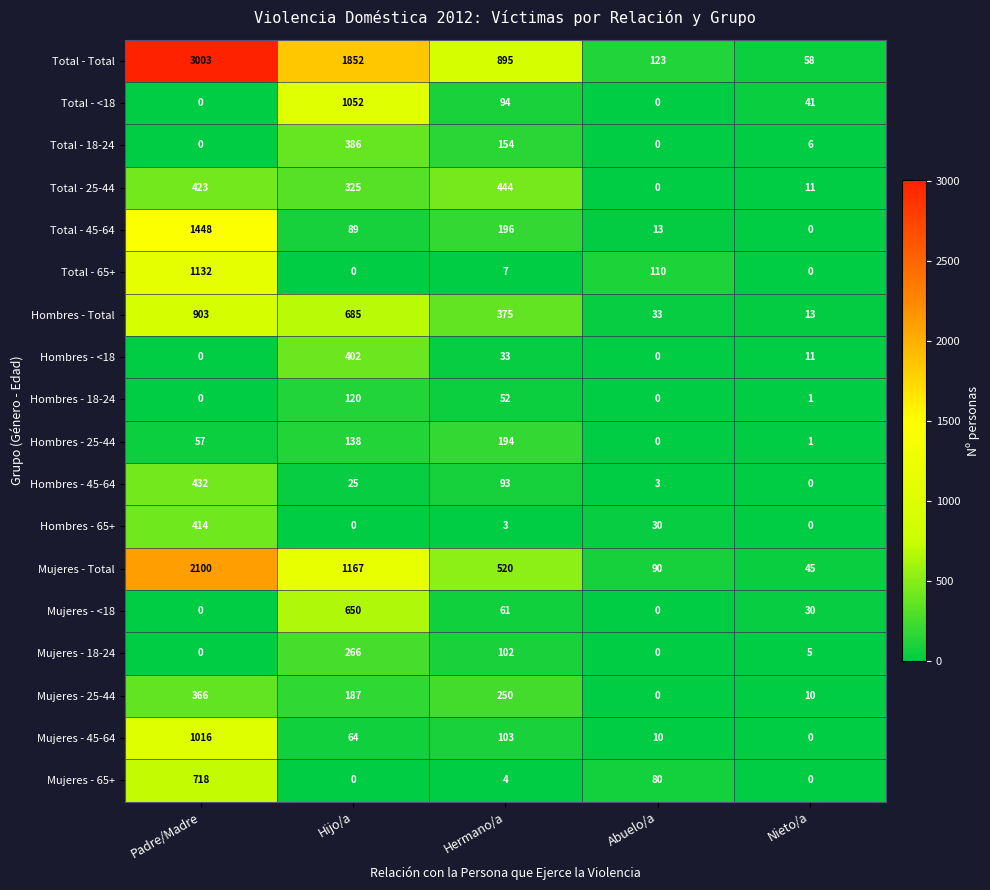

How many data points does each series have?

5